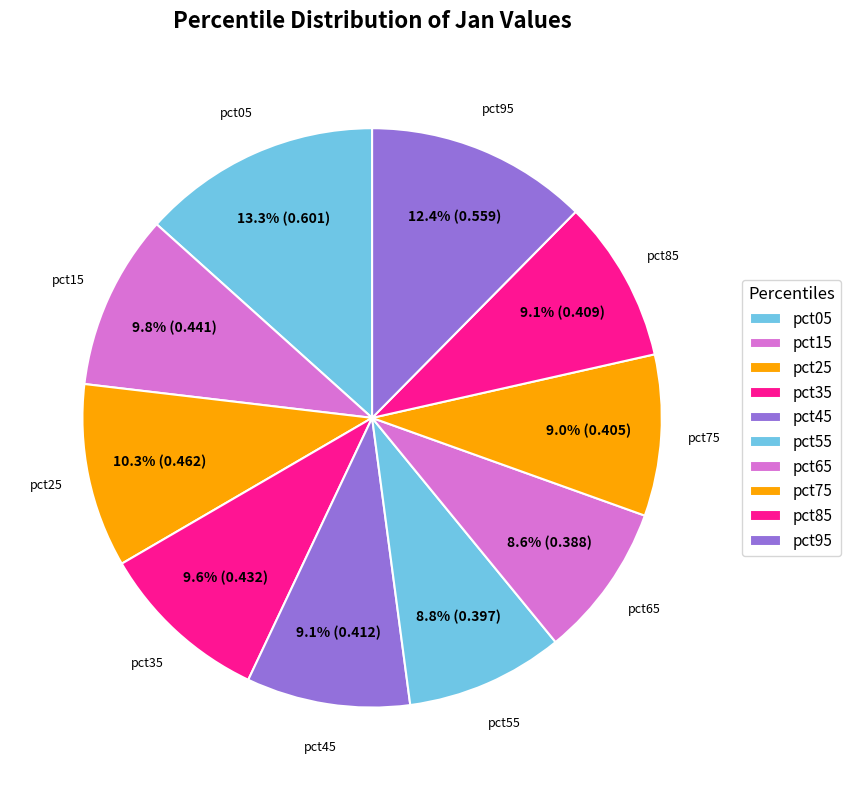

Does pct75 represent more than half of the total?

No